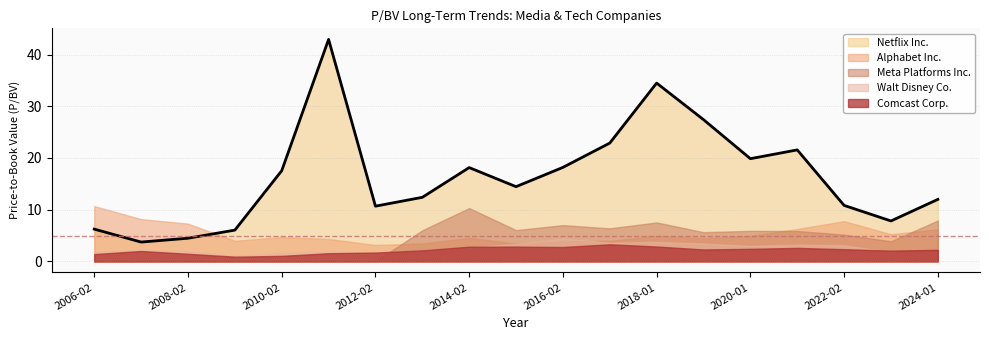

Is the value of Comcast Corp. at 2009-02 greater than the value of Walt Disney Co. at 2016-02?

No